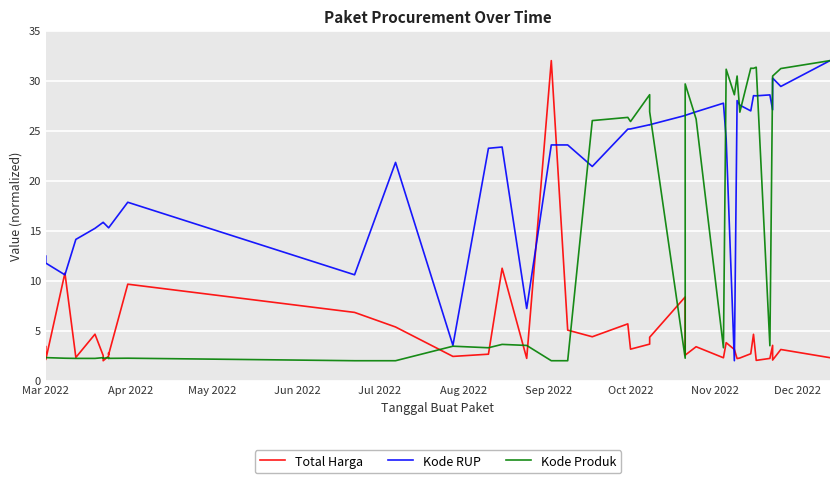

How many times do Kode Produk and Kode RUP cross each other?

9